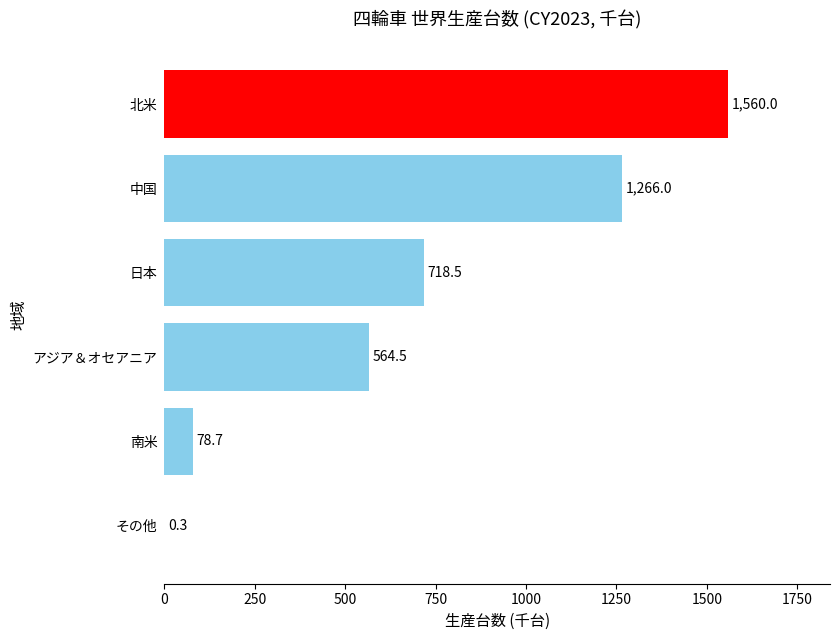

What is the sum of the values at 北米 and 日本?

2278.5